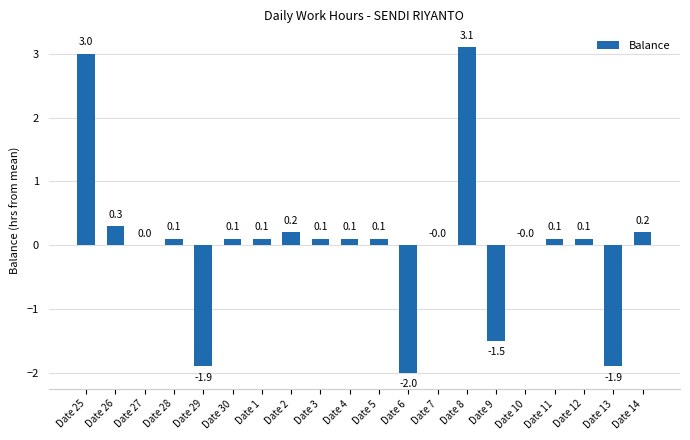

Does the chart contain stacked bars?

No